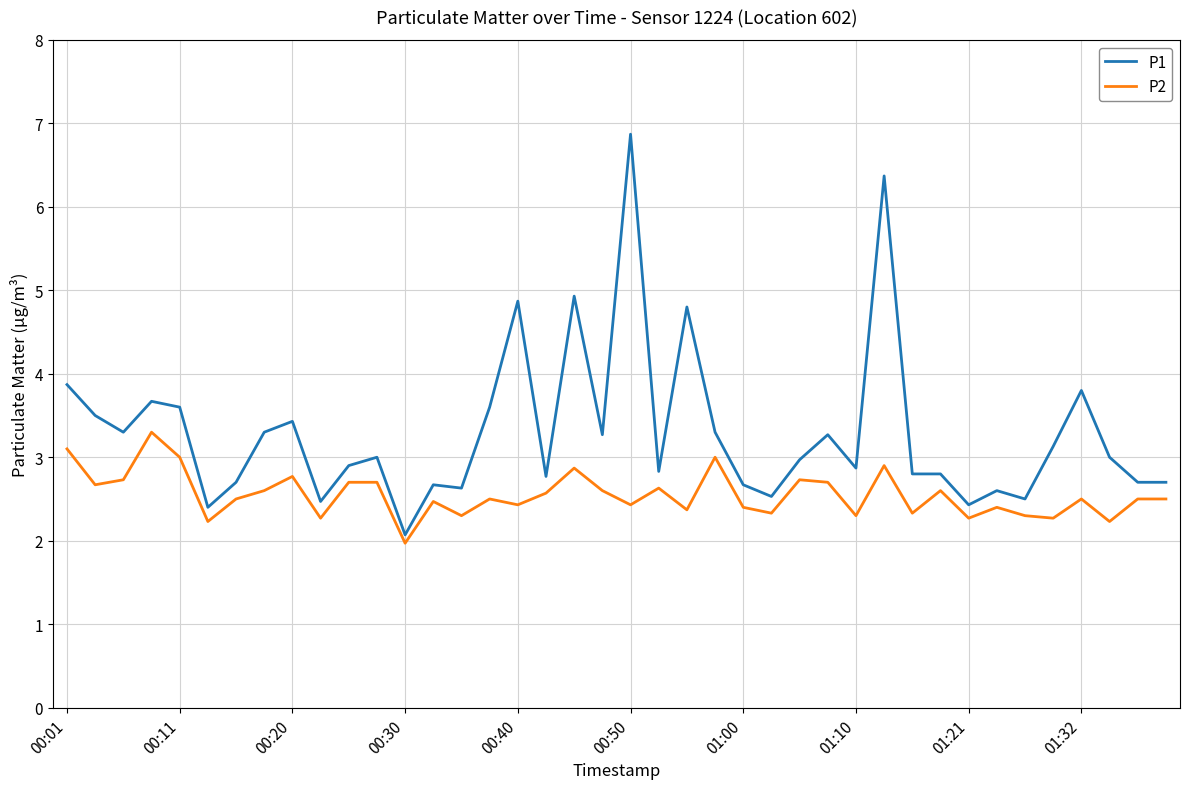

At how many categories does at least one series exceed 6?

2